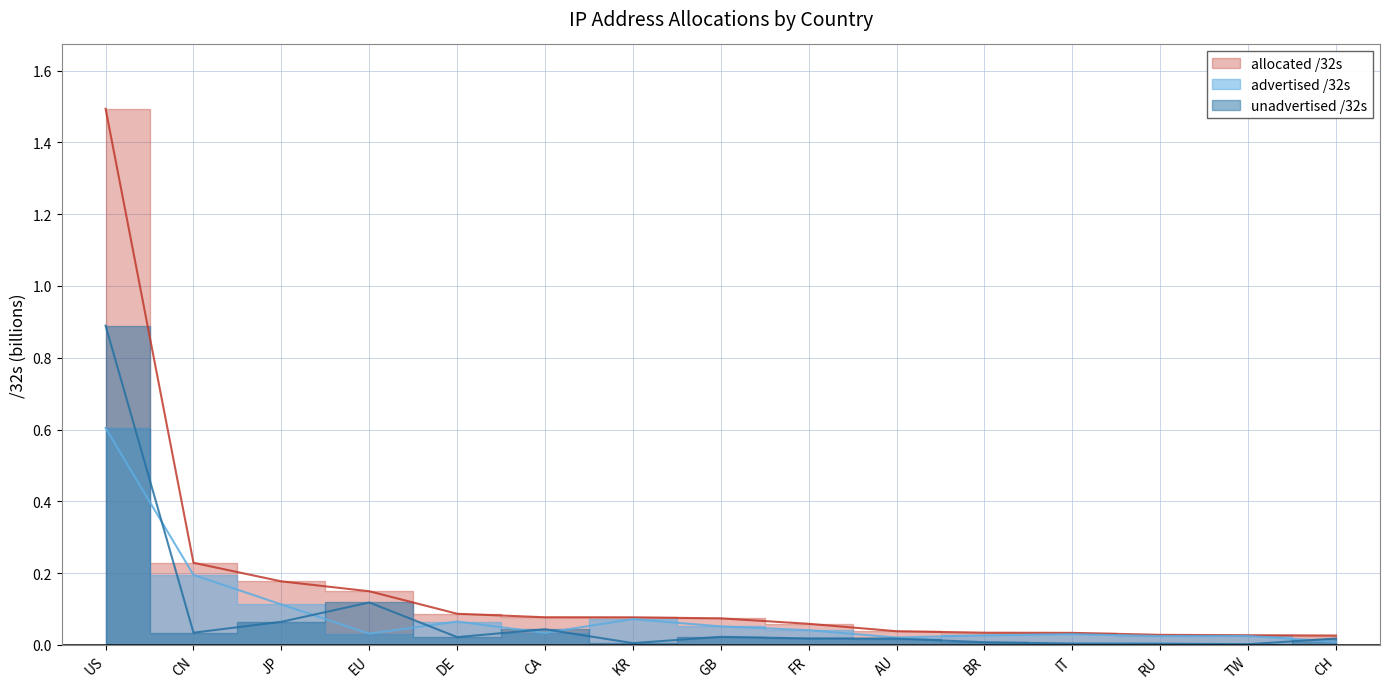

What are all the series names shown in the legend?

allocated /32s, advertised /32s, unadvertised /32s